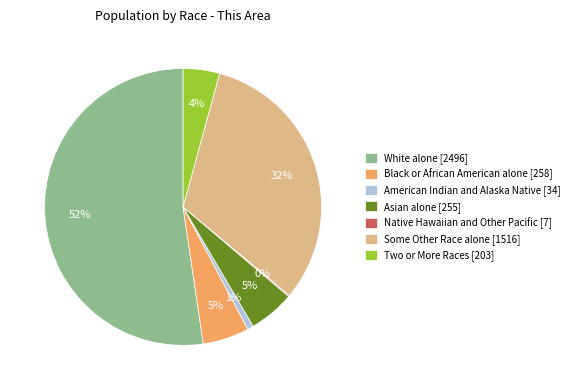

Which has a higher value, Some Other Race alone or Black or African American alone?

Some Other Race alone